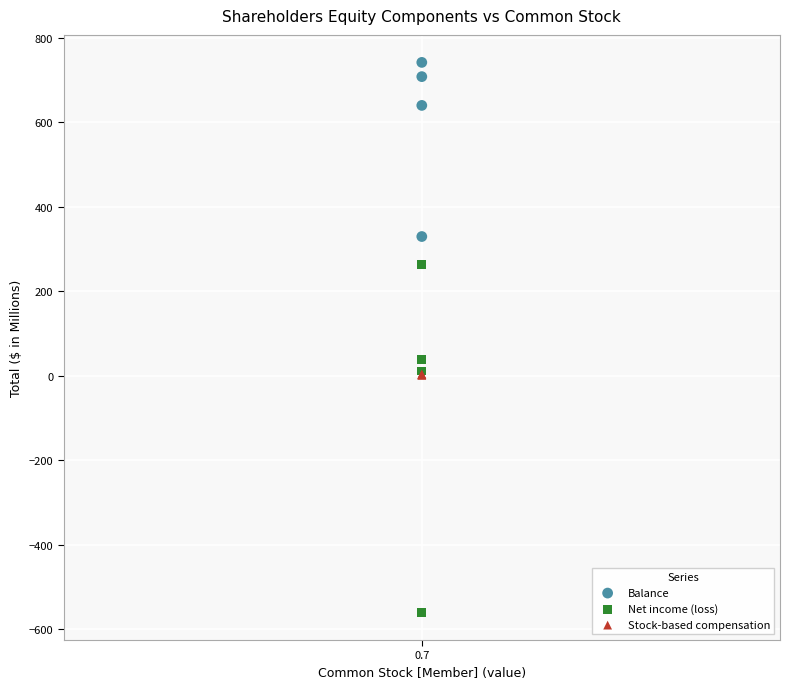

Across all series, what Y value is closest to 90?

37.9